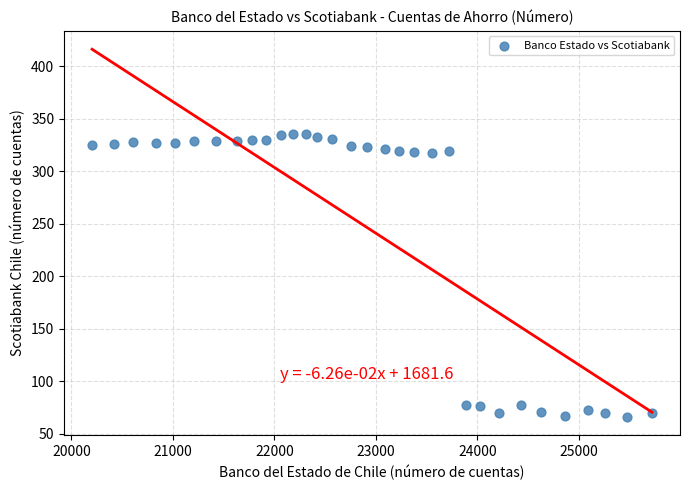

What is the range of X values (max minus min)?

5517